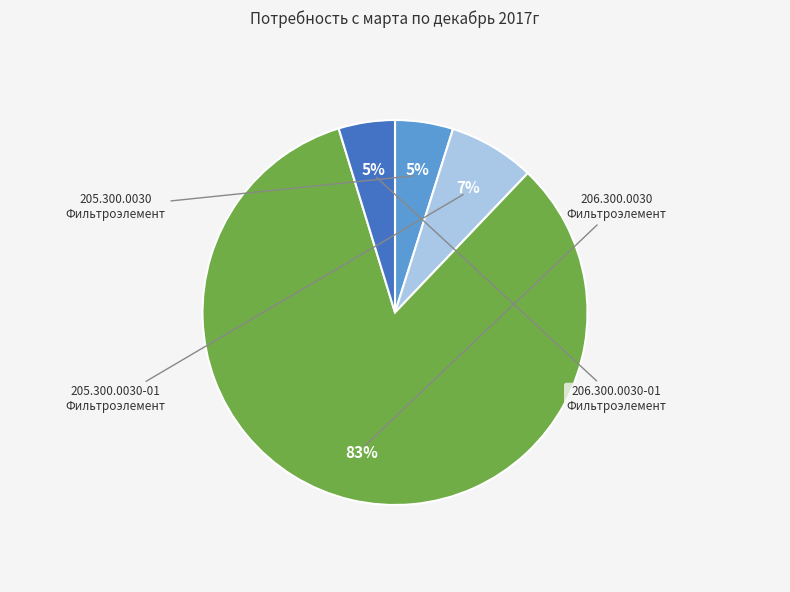

To the nearest percent, what is the difference between the largest and smallest slice percentages?

78%